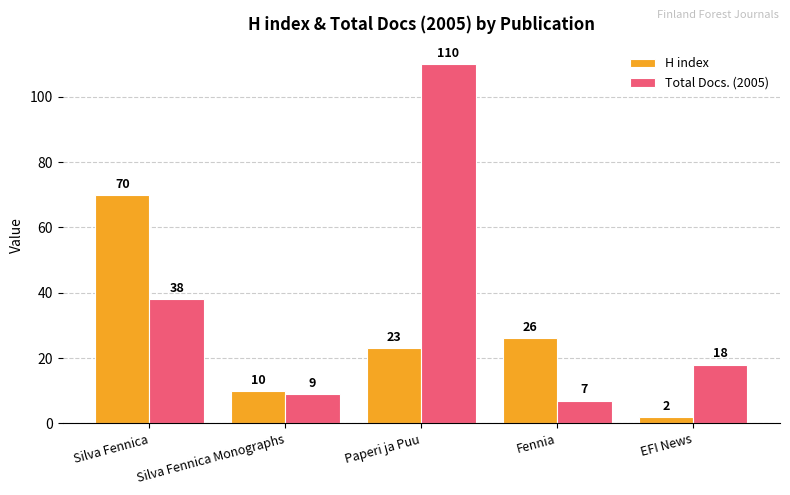

What is the difference between the Total Docs. (2005) values at Silva Fennica Monographs and Silva Fennica?

29